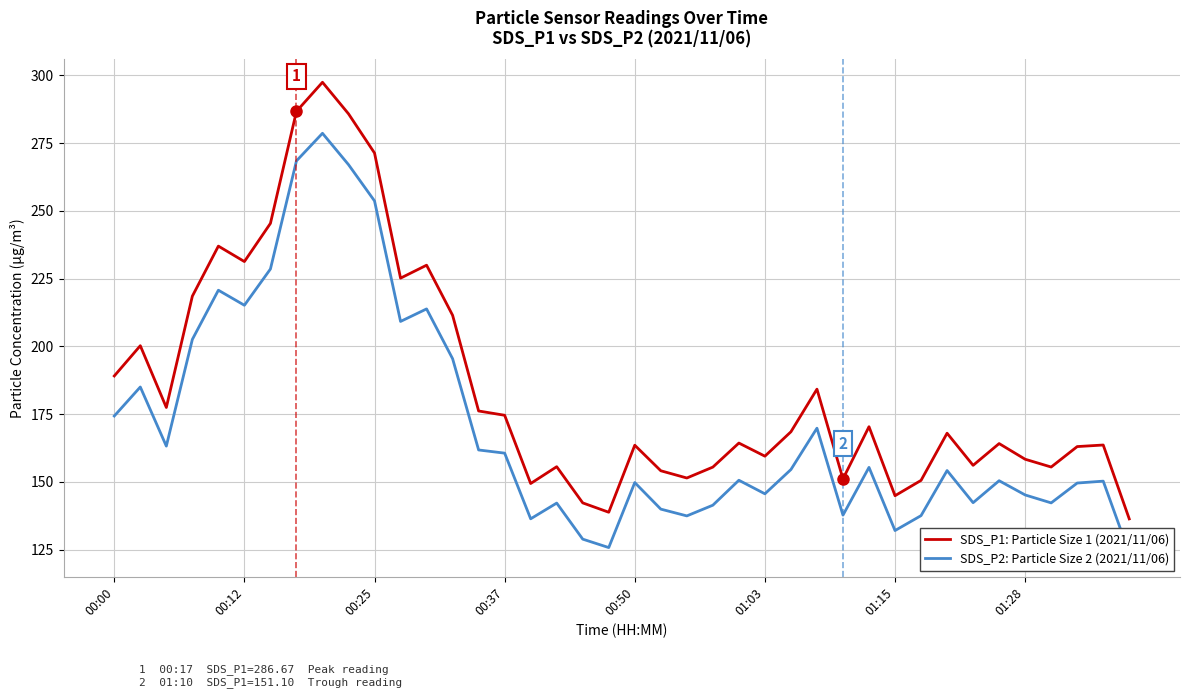

What are all the series names shown in the legend?

SDS_P1: Particle Size 1 (2021/11/06), SDS_P2: Particle Size 2 (2021/11/06)